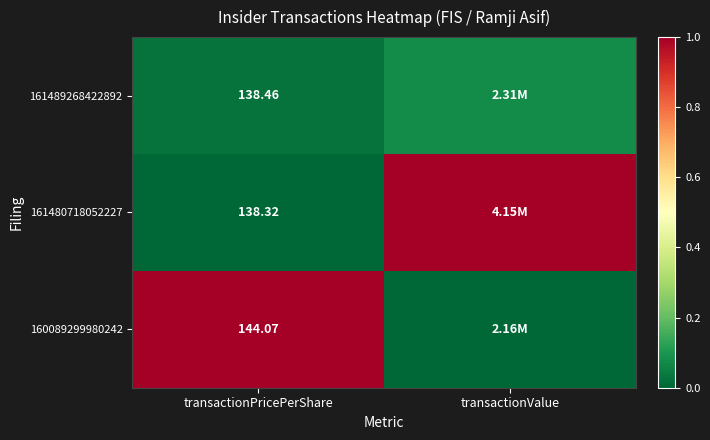

Is the value of 161480718052227 at transactionPricePerShare greater than the value of 160089299980242 at transactionPricePerShare?

No